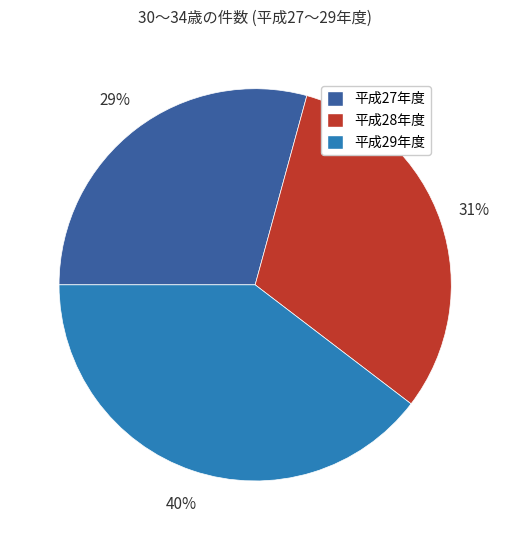

Count the number of slices in the pie.

3